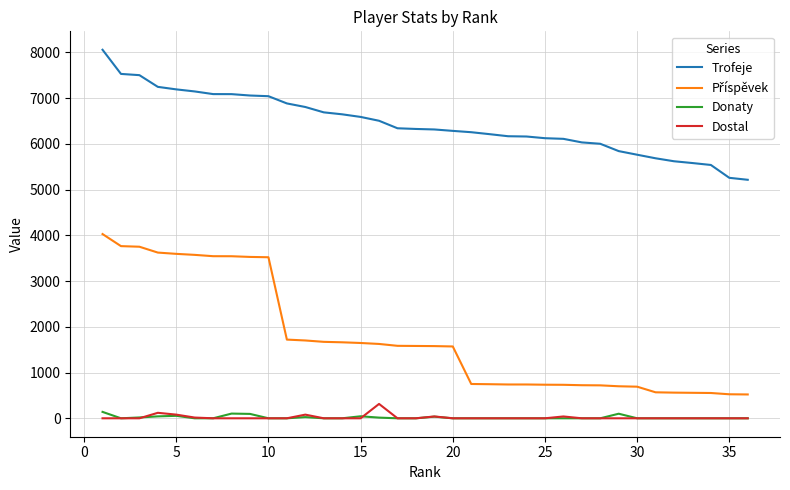

What is the highest value of the Dostal series?

314